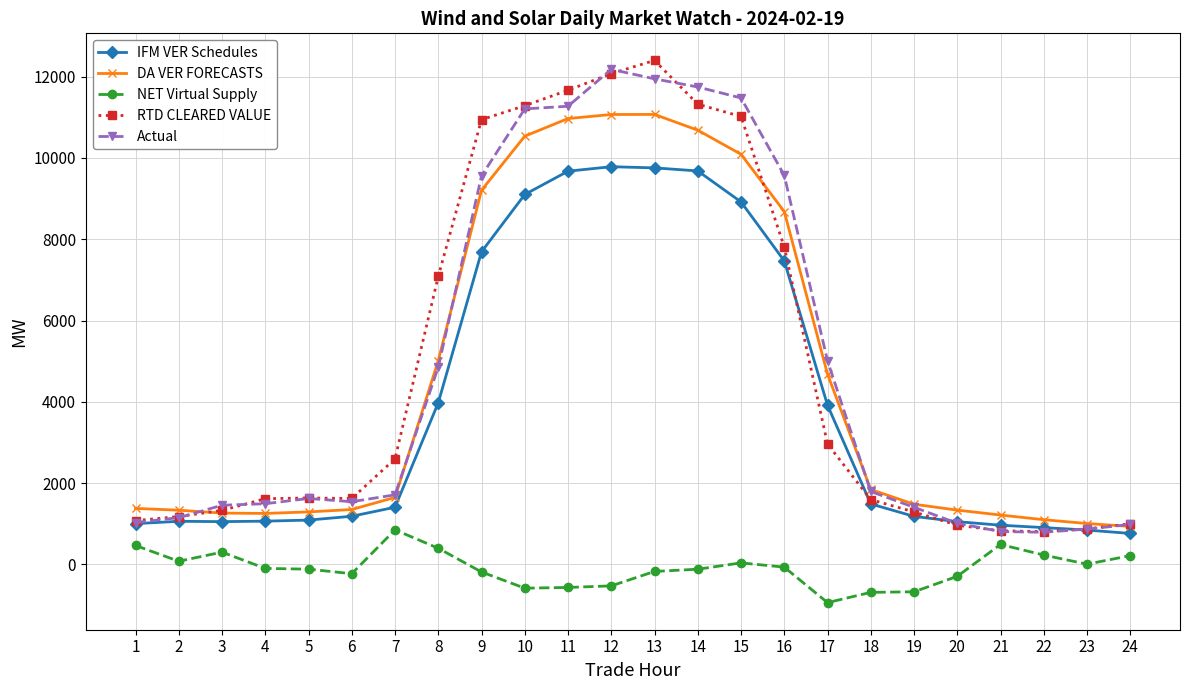

List the series in order of their peak value, highest first.

RTD CLEARED VALUE, Actual, DA VER FORECASTS, IFM VER Schedules, NET Virtual Supply